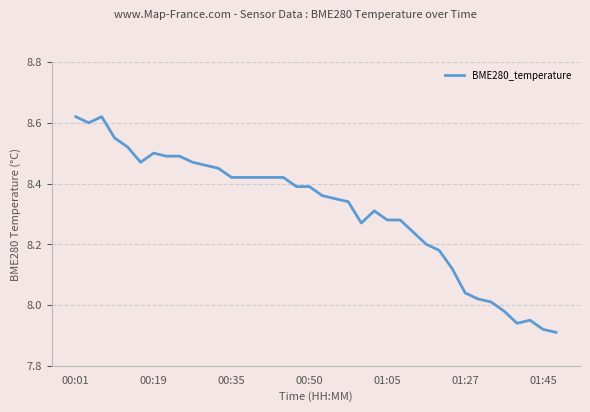

How many points are lower than both their immediate neighbors (excluding endpoints)?

4